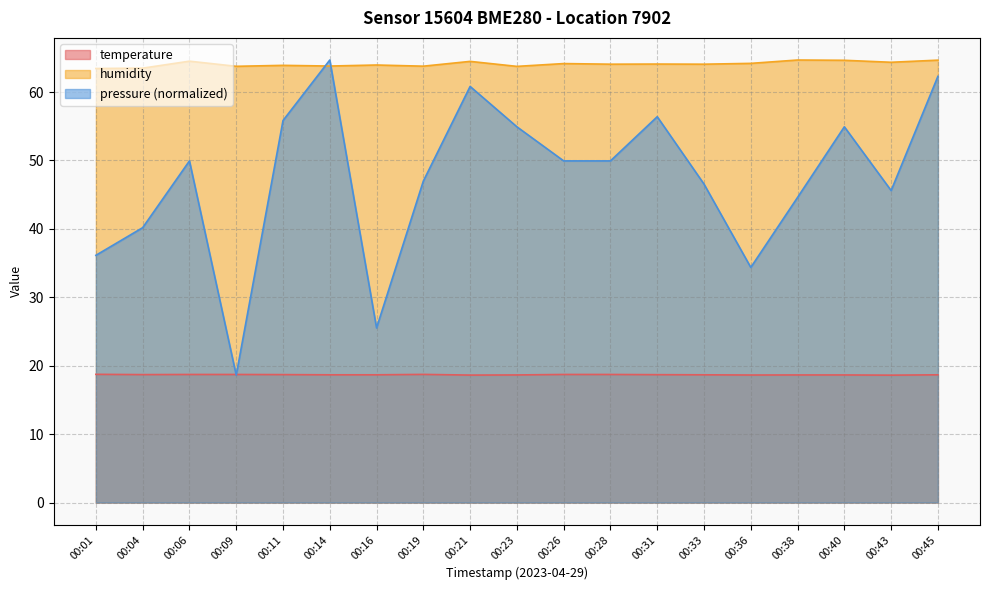

What is the average value of the temperature series?

18.7